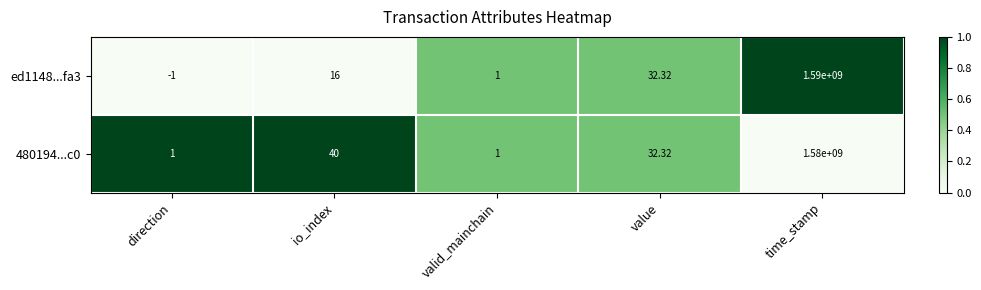

Which category has the highest value in the 480194...c0 series?

time_stamp